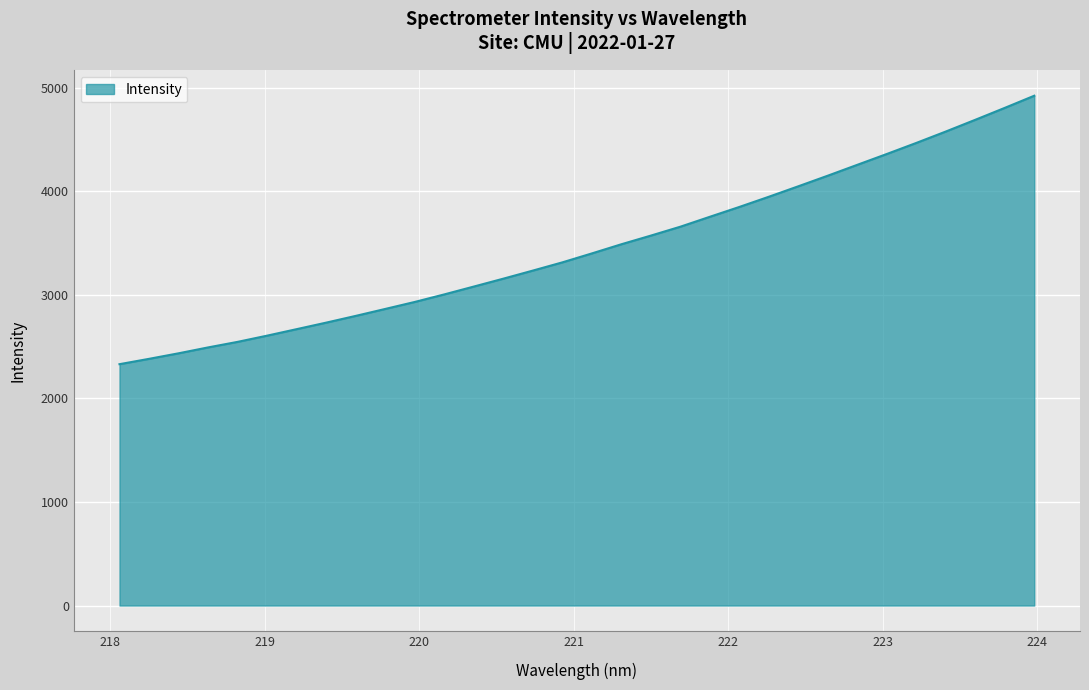

Count the number of values greater than 3399.

16